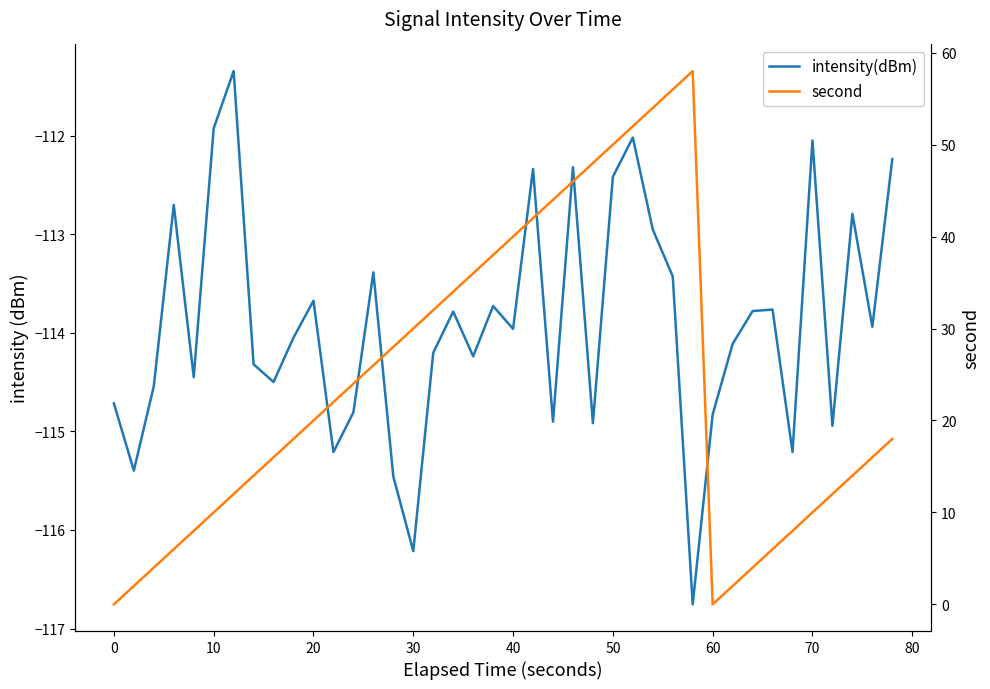

True or false: second and intensity(dBm) intersect in this chart.

False